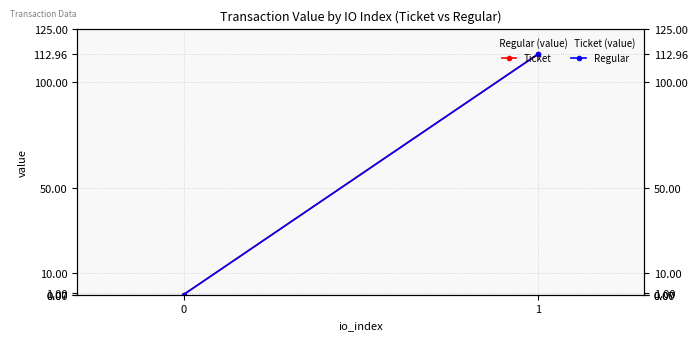

The value of Regular at 0 is 0.1. True or false?

True